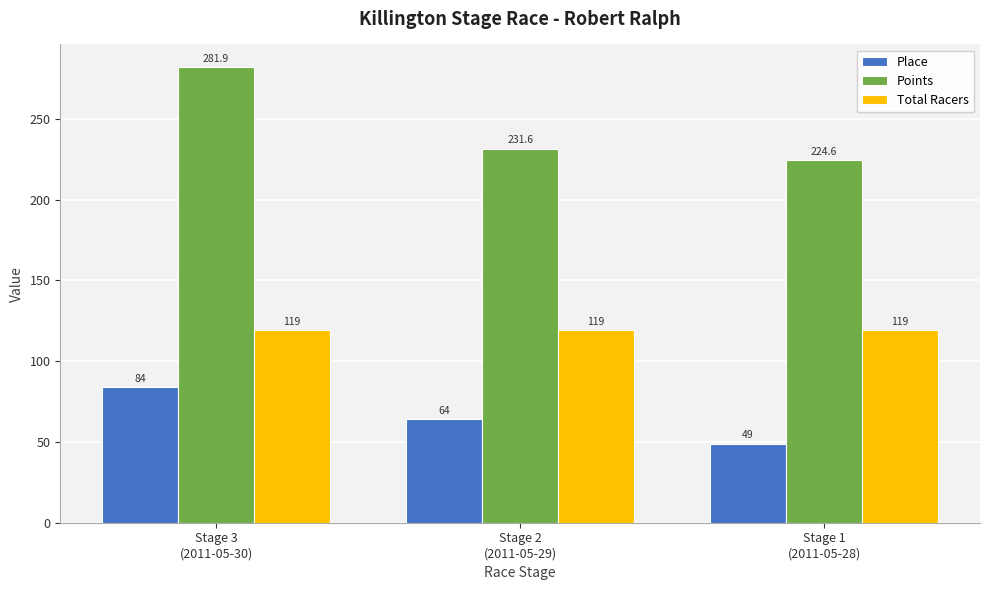

Which series has the largest range (max minus min)?

Points